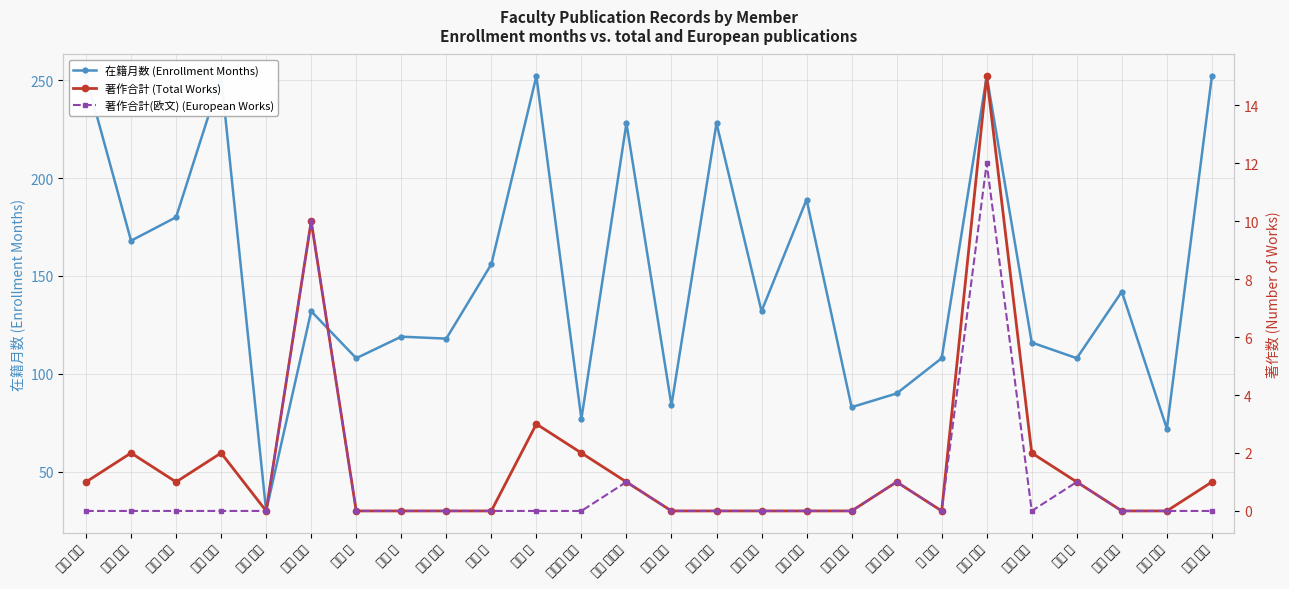

Reading right to left, transcribe all the data shown in this chart.

在籍月数 (Enrollment Months): 252	72	142	108	116	252	108	90	83	189	132	228	84	228	77	252	156	118	119	108	132	30	252	180	168	252
著作合計 (Total Works): 1	0	0	1	2	15	0	1	0	0	0	0	0	1	2	3	0	0	0	0	10	0	2	1	2	1
著作合計(欧文) (European Works): 0	0	0	1	0	12	0	1	0	0	0	0	0	1	0	0	0	0	0	0	10	0	0	0	0	0